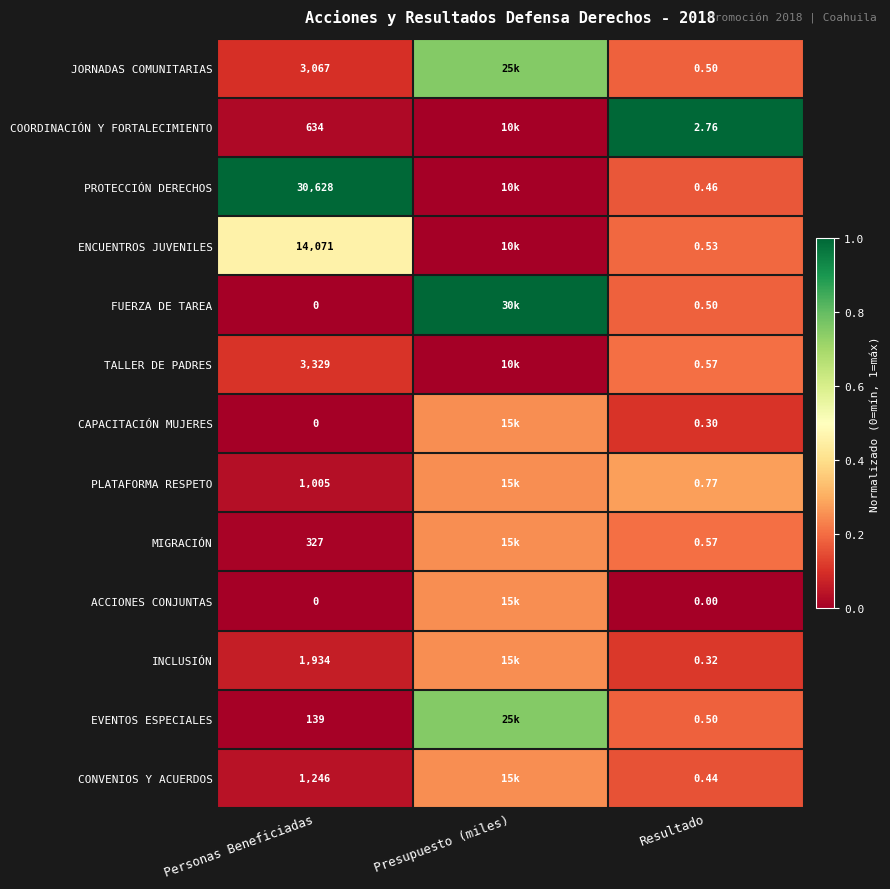

Is the value of MIGRACIÓN at Personas Beneficiadas greater than the value of INCLUSIÓN at Resultado?

Yes